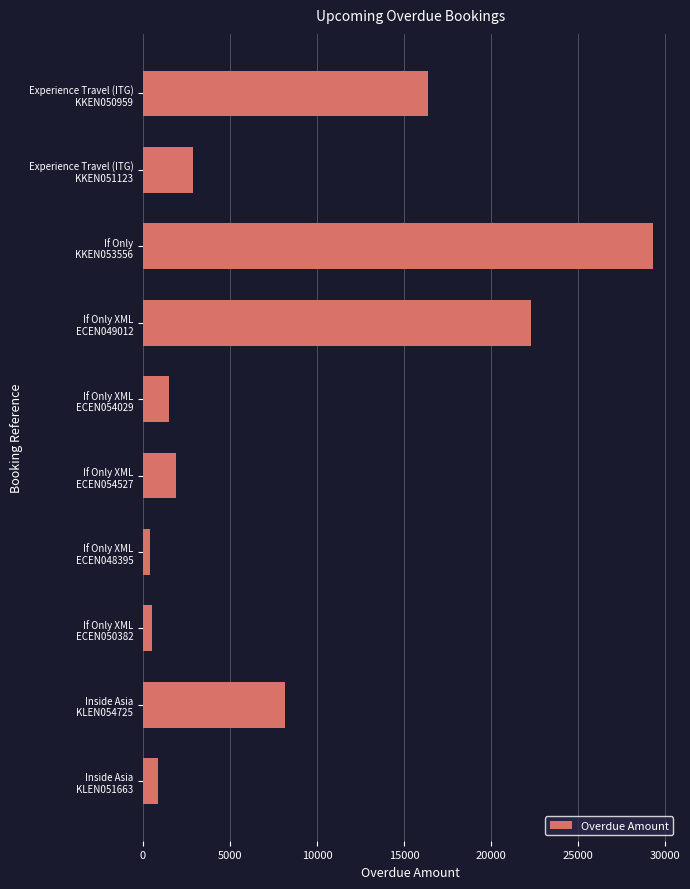

What is the minimum value shown in the chart?

420.0